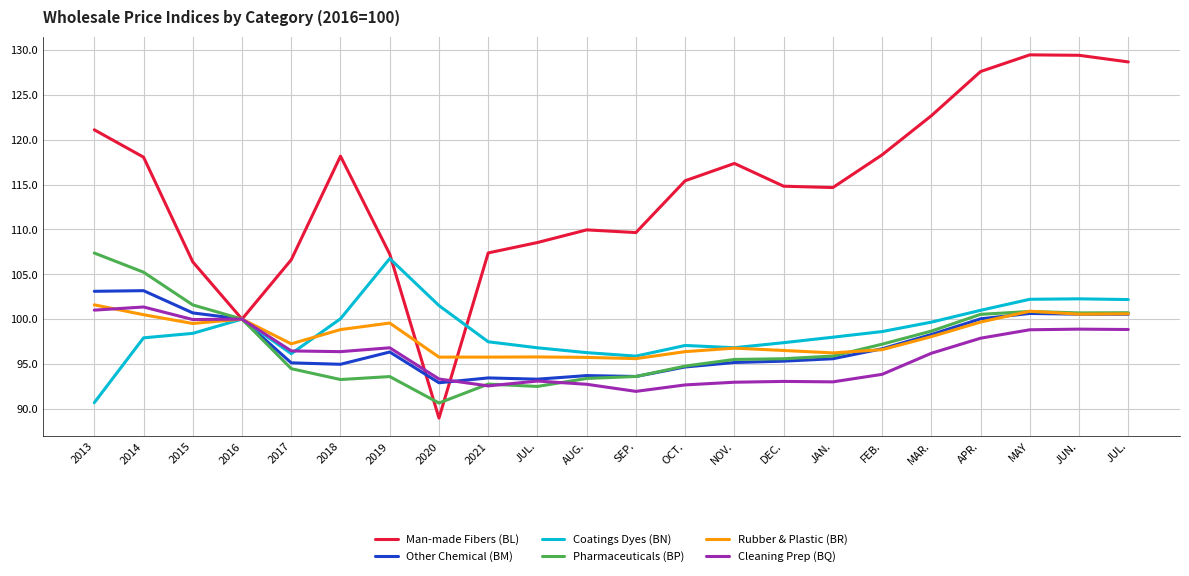

How many lines are shown in the chart?

6